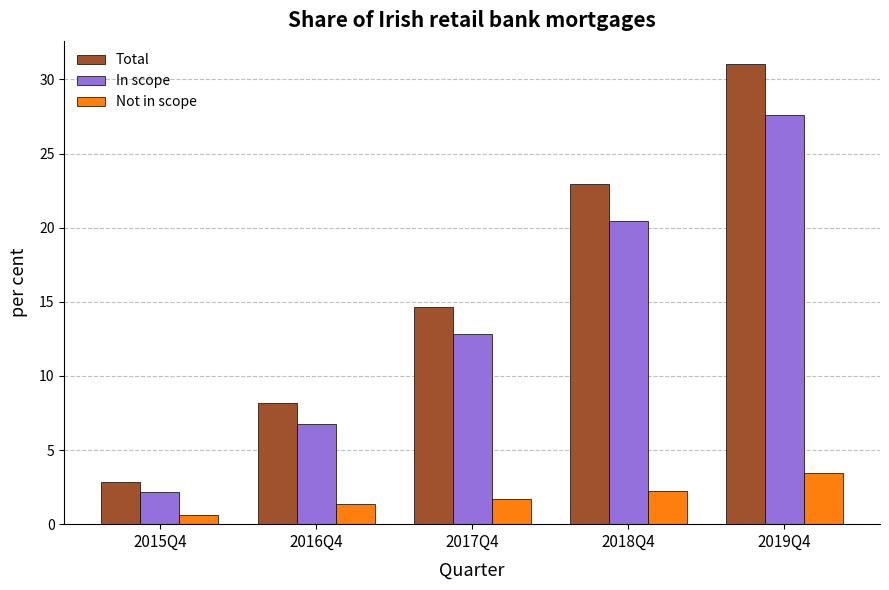

At how many categories does at least one series exceed 29?

1